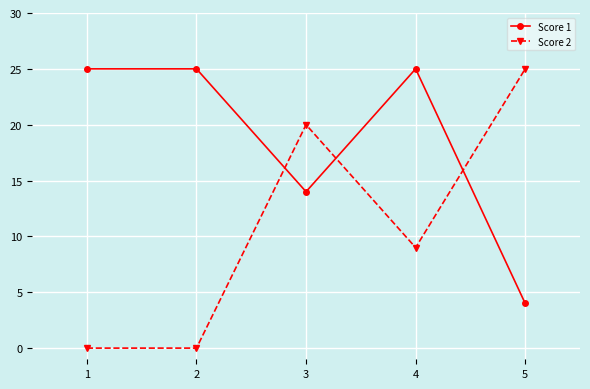

What is the average value of the Score 1 series?

19